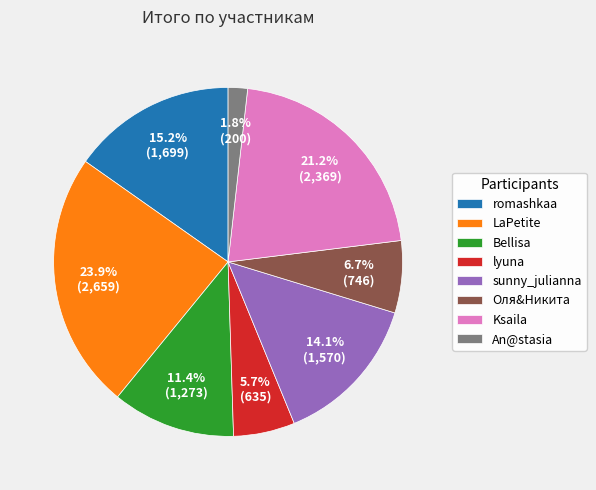

To the nearest percent, what portion does LaPetite represent?

24%